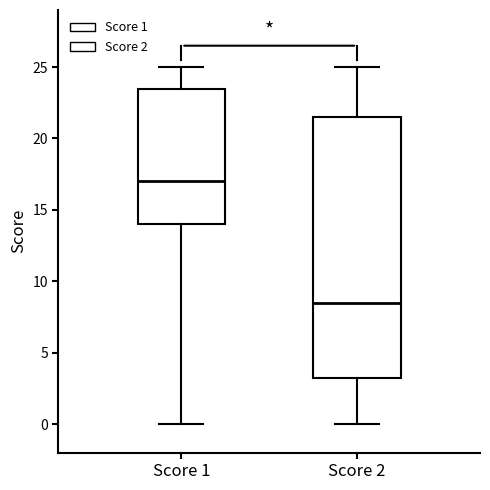

Reading left to right, read every box against the y-axis: the position of its median line, the range the box covers, and the ends of its whiskers. The values are not printed on the chart, so give them approximately, as read against the axis.

Score 1: median 17.0, box 14.0 to 23.5, whiskers 0.0 to 25.0
Score 2: median 8.5, box 3.5 to 21.5, whiskers 0.0 to 25.0